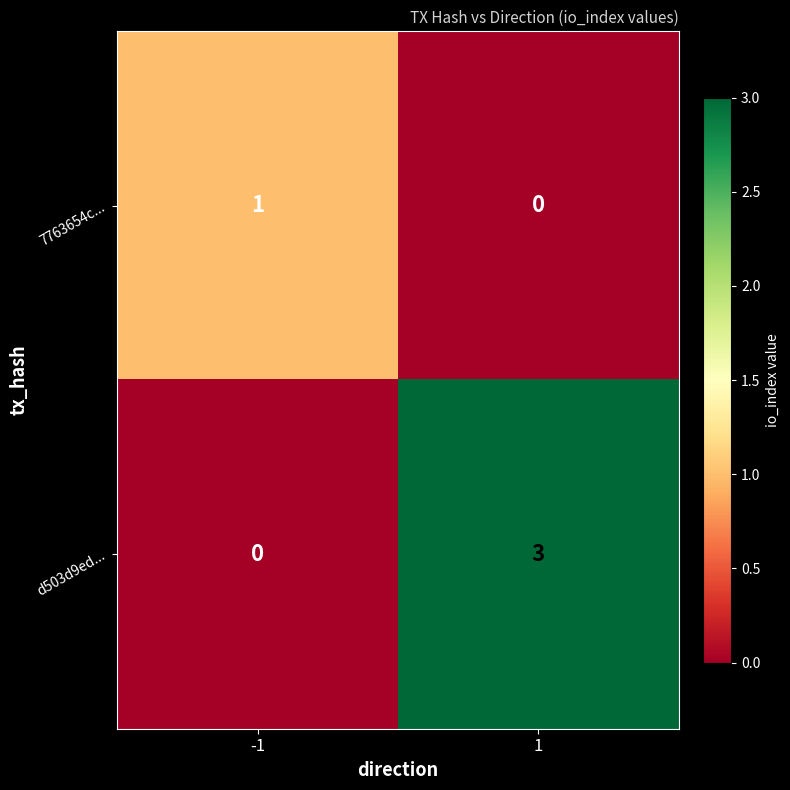

Which series changed the most between -1 and 1?

d503d9ed...